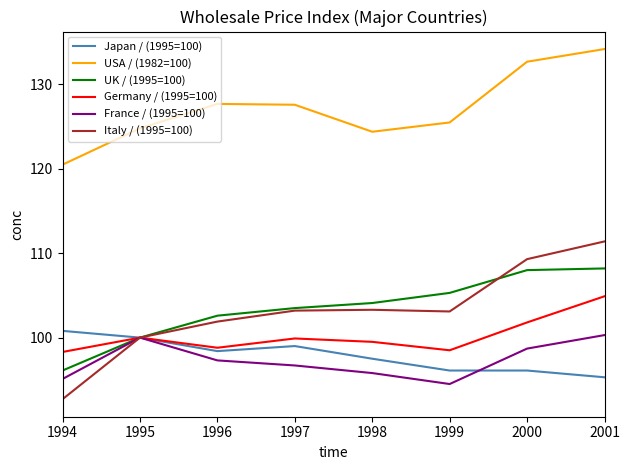

What are all the series names shown in the legend?

Japan / (1995=100), USA / (1982=100), UK / (1995=100), Germany / (1995=100), France / (1995=100), Italy / (1995=100)